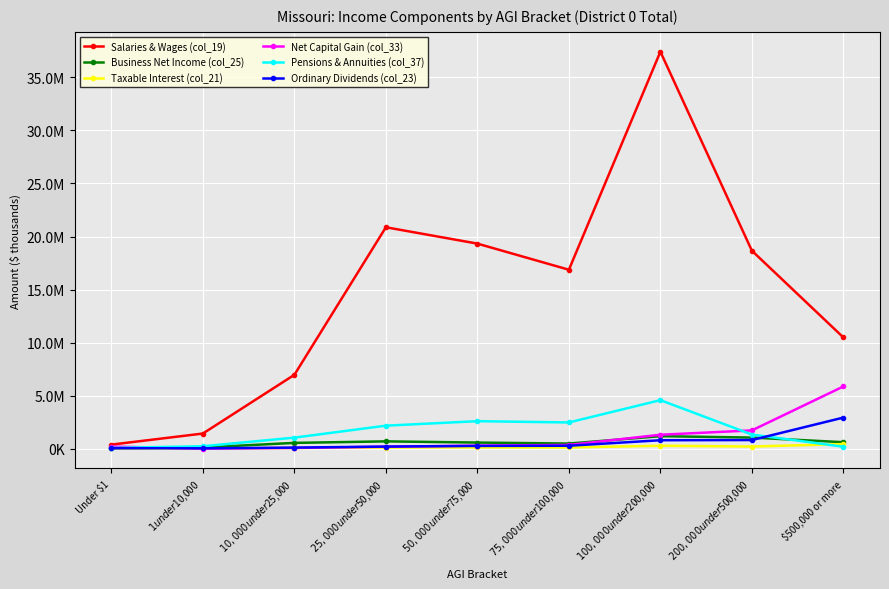

What is the spread (max minus min) of values at $75,000 under $100,000?

16741996